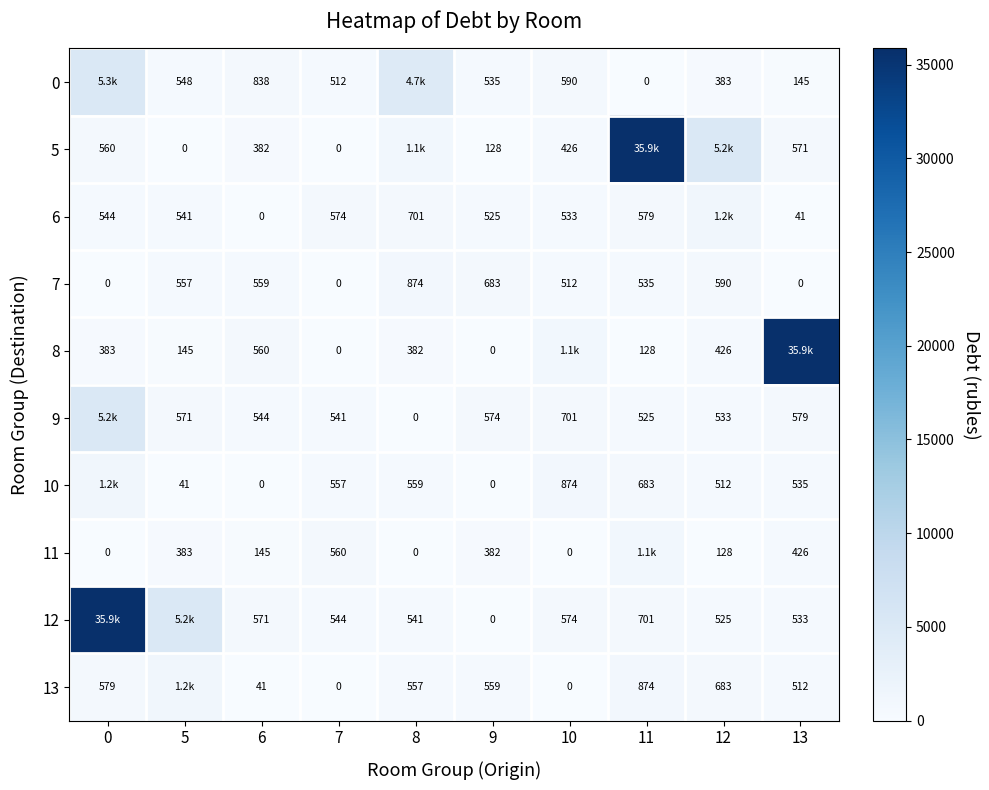

Is the value of 13 at 11 greater than the value of 11 at 8?

Yes